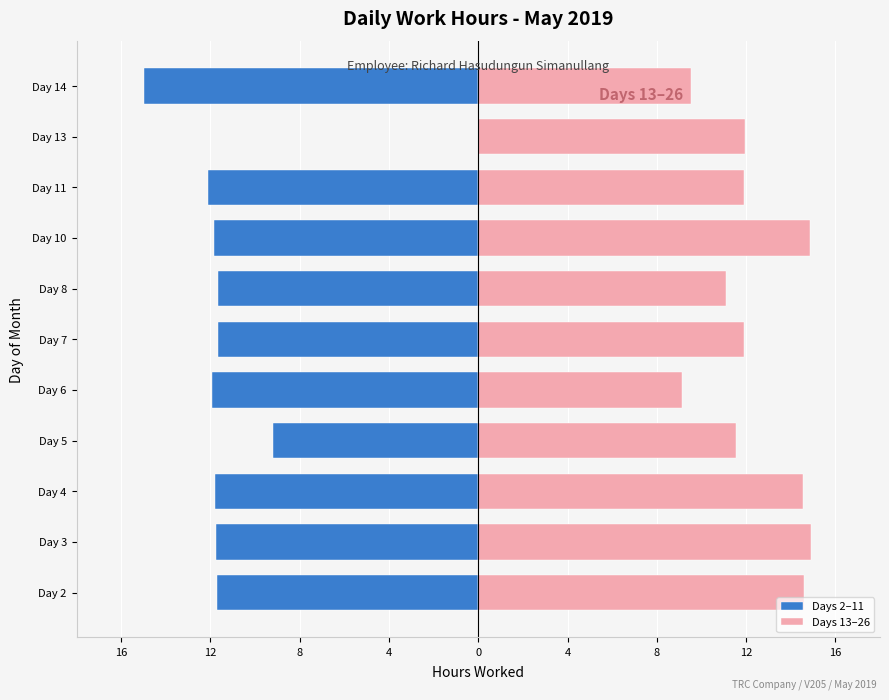

Which series has the largest range (max minus min)?

Days 2–11